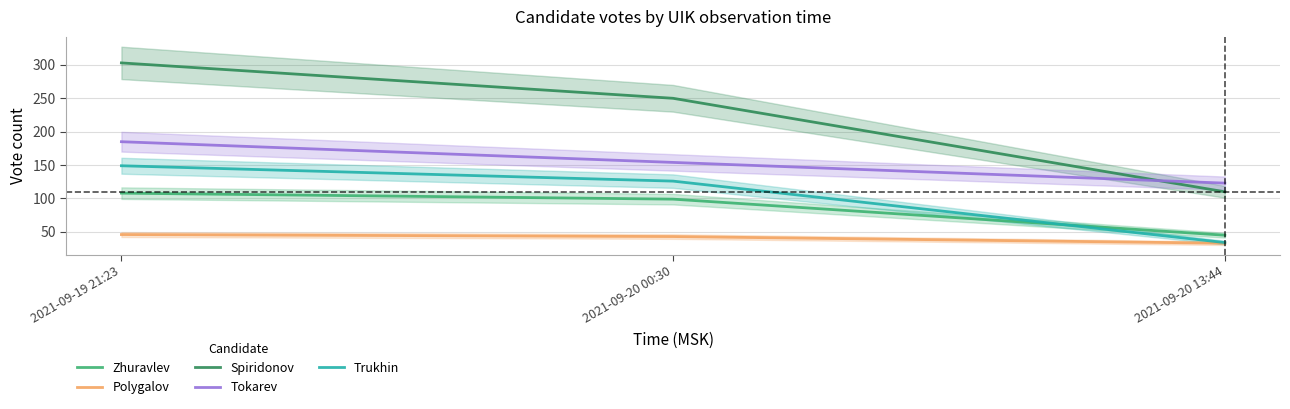

What is the value of the Spiridonov point at the 3rd from the left?

110